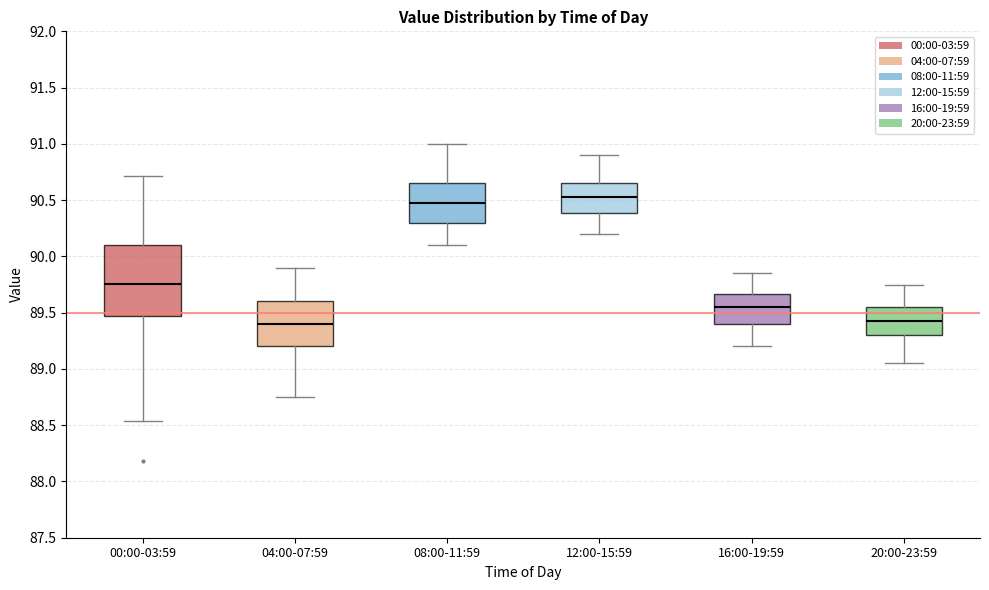

Reading left to right, read every box against the y-axis: the position of its median line, the range the box covers, and the ends of its whiskers. The values are not printed on the chart, so give them approximately, as read against the axis.

00:00-03:59: median 89.75, box 89.45 to 90.10, whiskers 88.55 to 90.70
04:00-07:59: median 89.40, box 89.20 to 89.60, whiskers 88.75 to 89.90
08:00-11:59: median 90.50, box 90.30 to 90.65, whiskers 90.10 to 91.00
12:00-15:59: median 90.55, box 90.40 to 90.65, whiskers 90.20 to 90.90
16:00-19:59: median 89.55, box 89.40 to 89.65, whiskers 89.20 to 89.85
20:00-23:59: median 89.45, box 89.30 to 89.55, whiskers 89.05 to 89.75